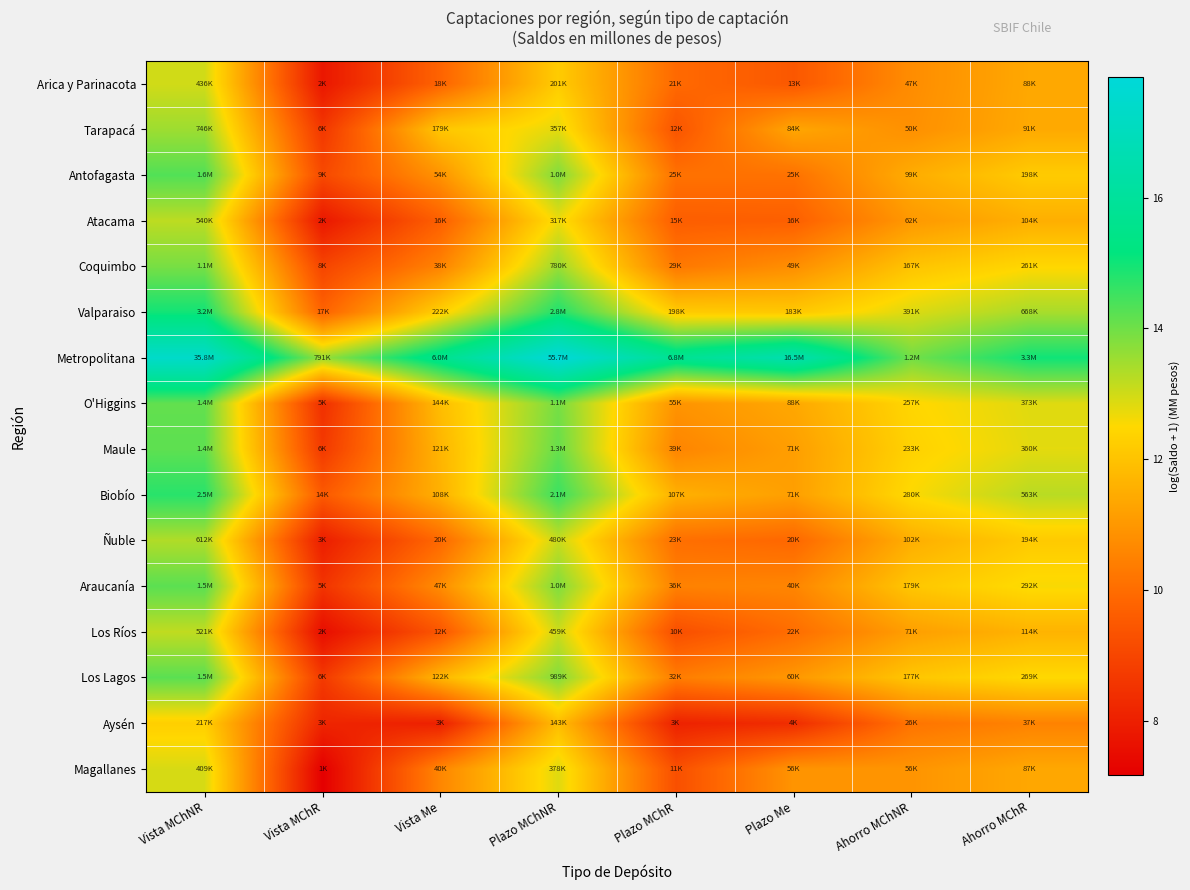

What is the total value across all series at Ahorro MChNR?

188.3